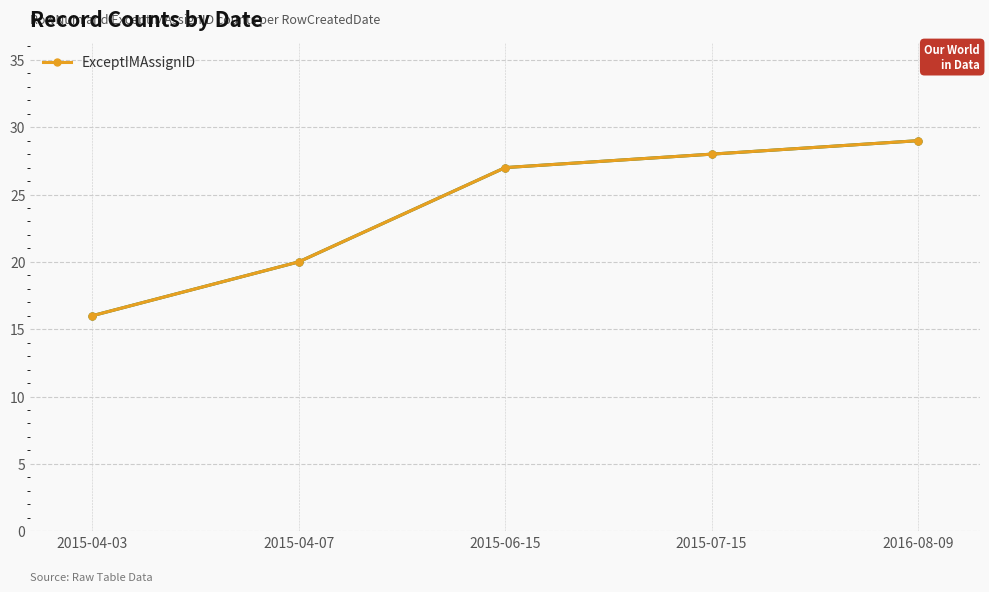

What is the label of the 2nd point from the left?

2015-04-07